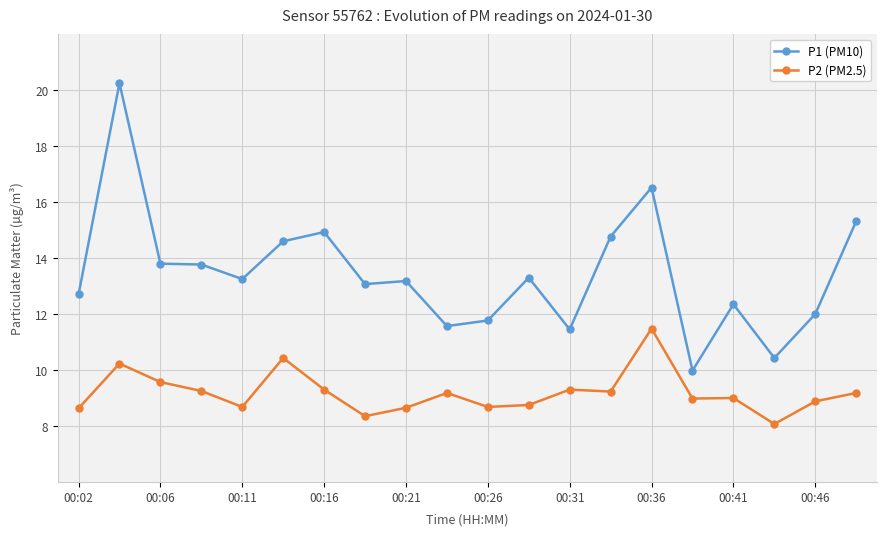

What is the difference between the second highest and minimum values in the P2 (PM2.5) series?

2.4